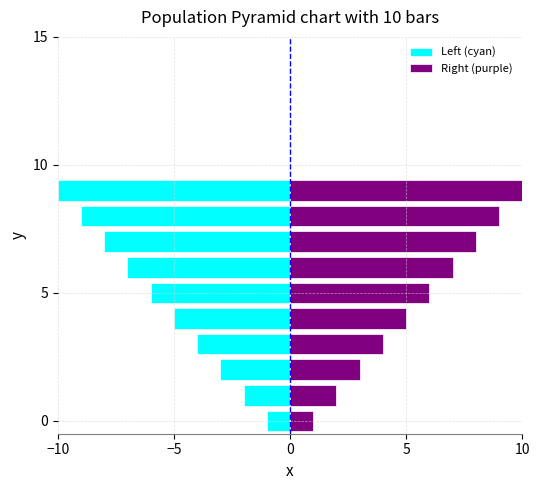

Between −5 and 6, which is larger?

−5